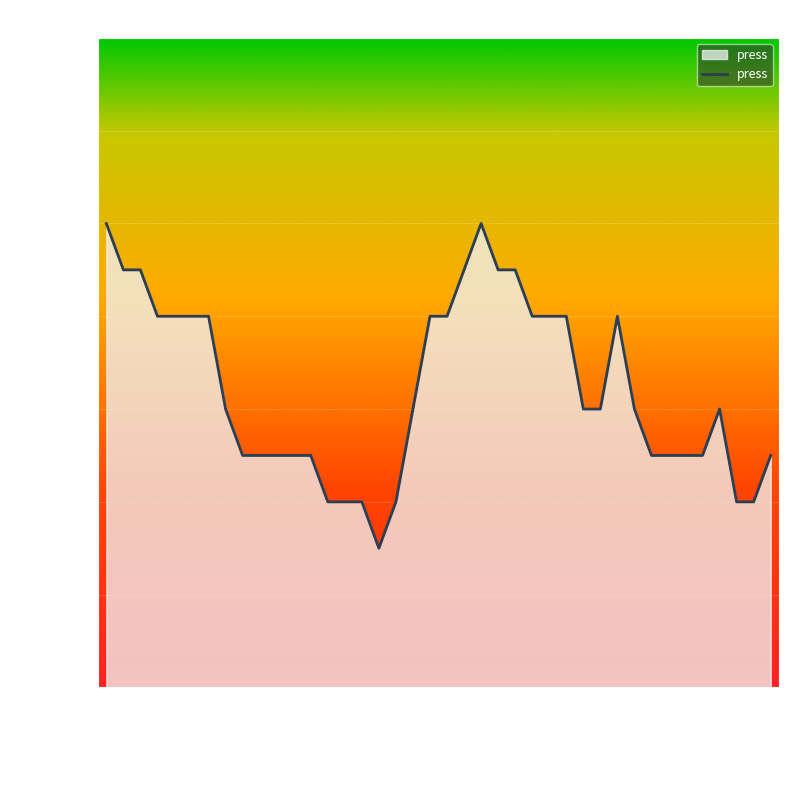

What is the difference between the maximum and minimum values?

7